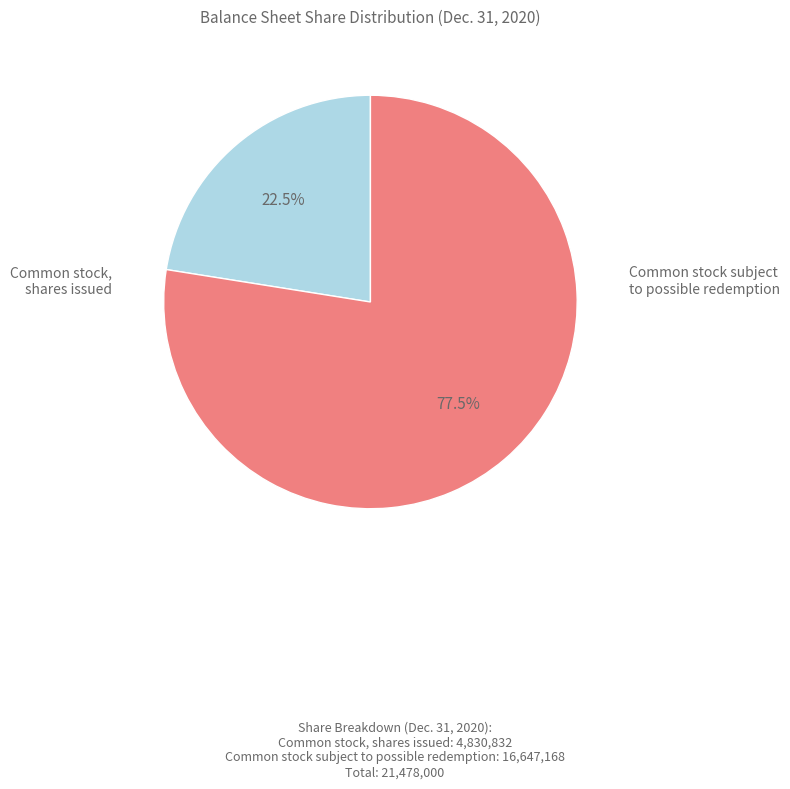

Does any single category account for the majority?

Yes